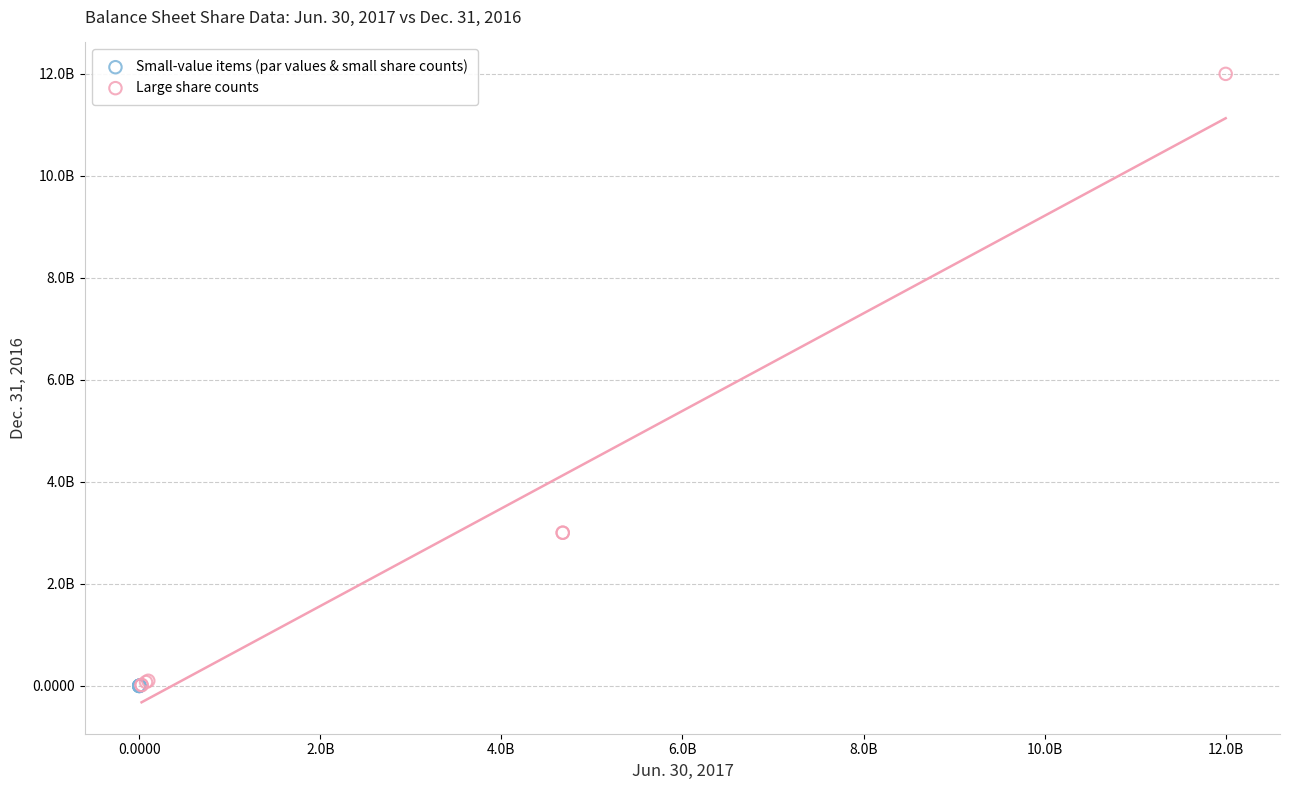

What are all the series names shown in the legend?

Small-value items (par values & small share counts), Large share counts